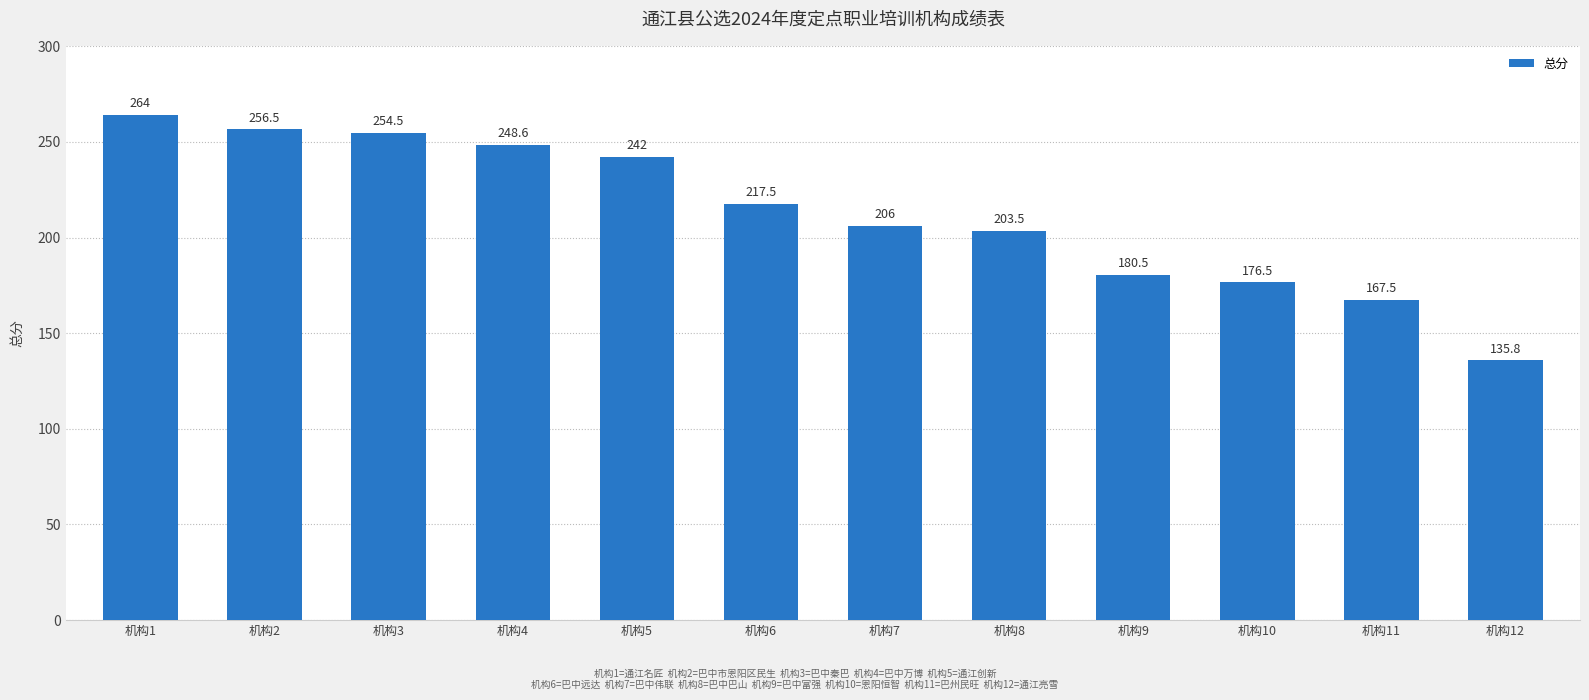

Is it true that the value at 机构5 is 242.0?

True